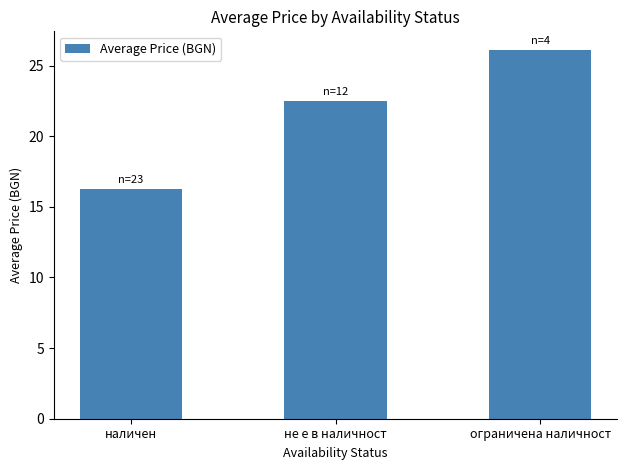

At which label does the data first exceed 22?

не е в наличност